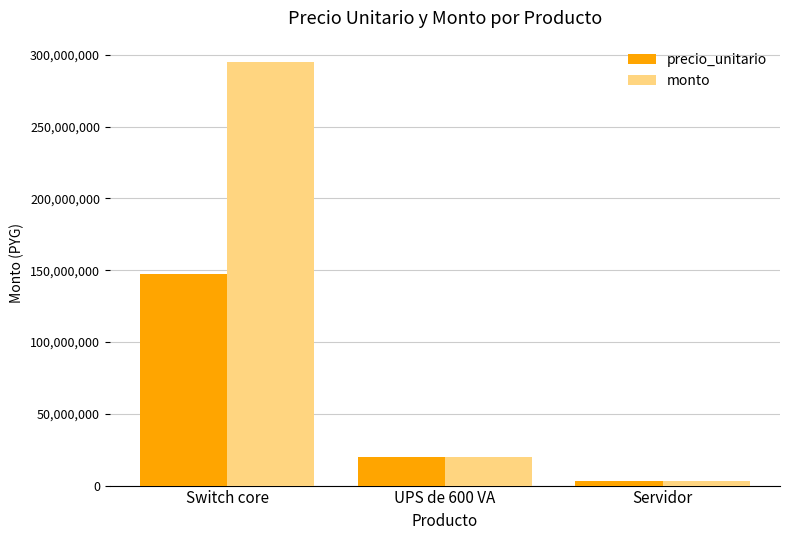

How many values in the precio_unitario series are below 19579440?

1